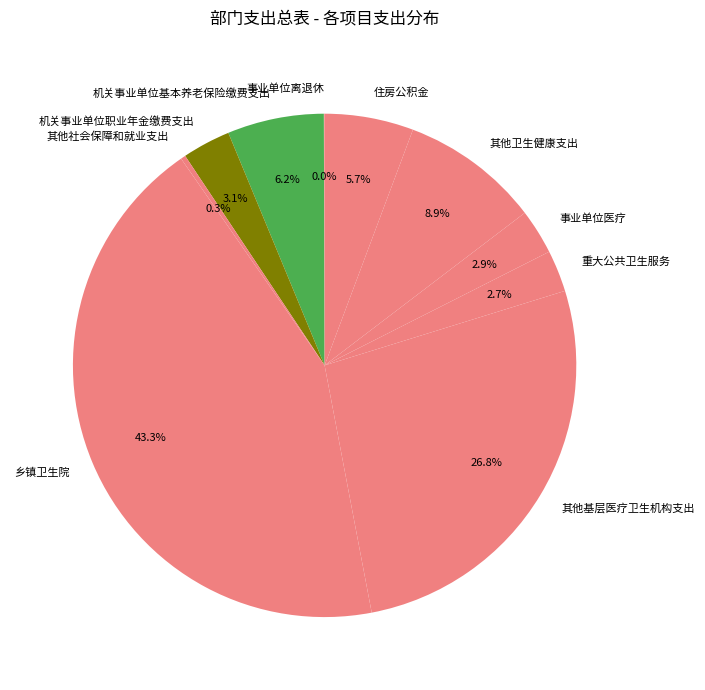

To the nearest percent, what is the average slice percentage?

10%